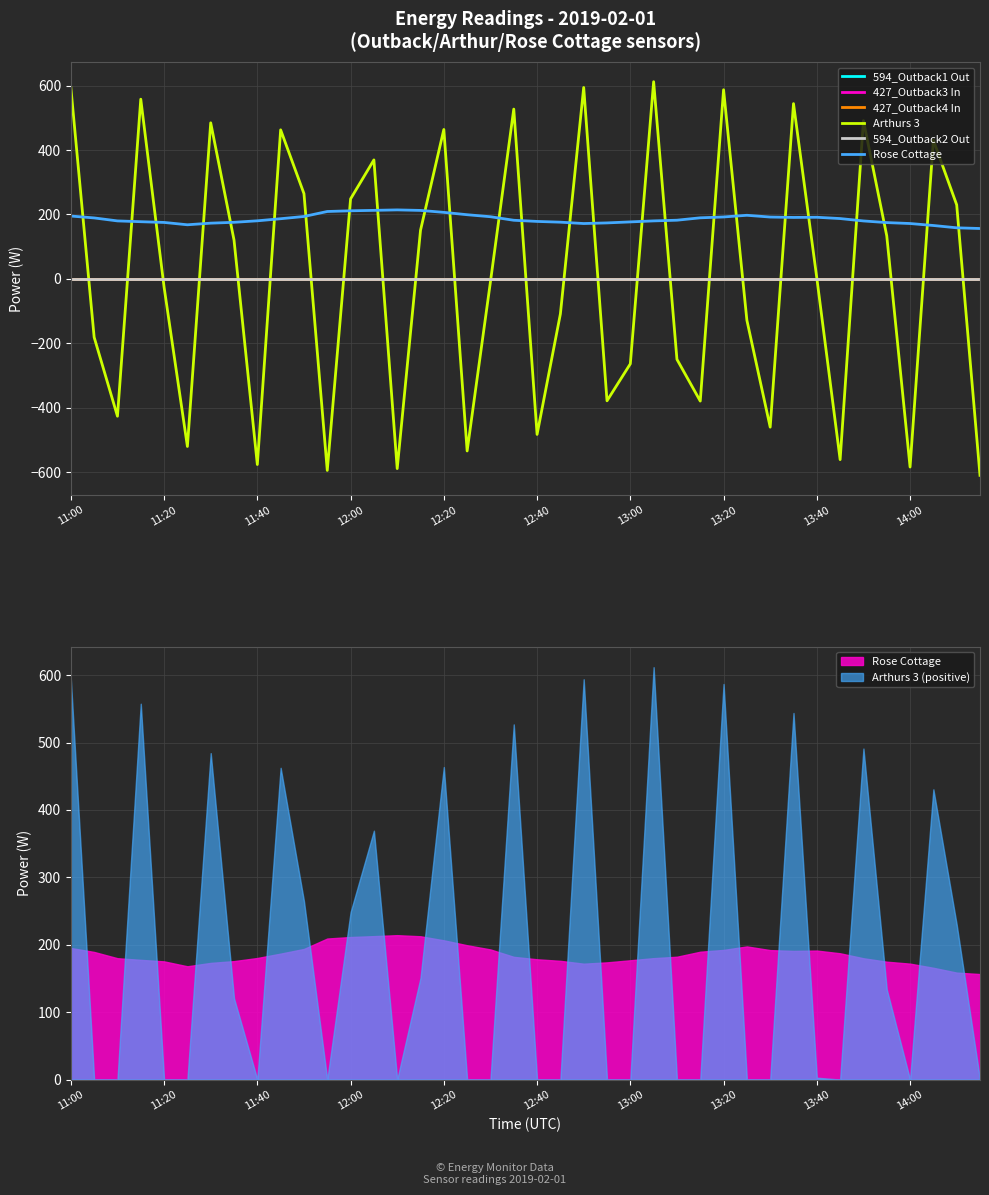

How many lines are shown in the chart?

6